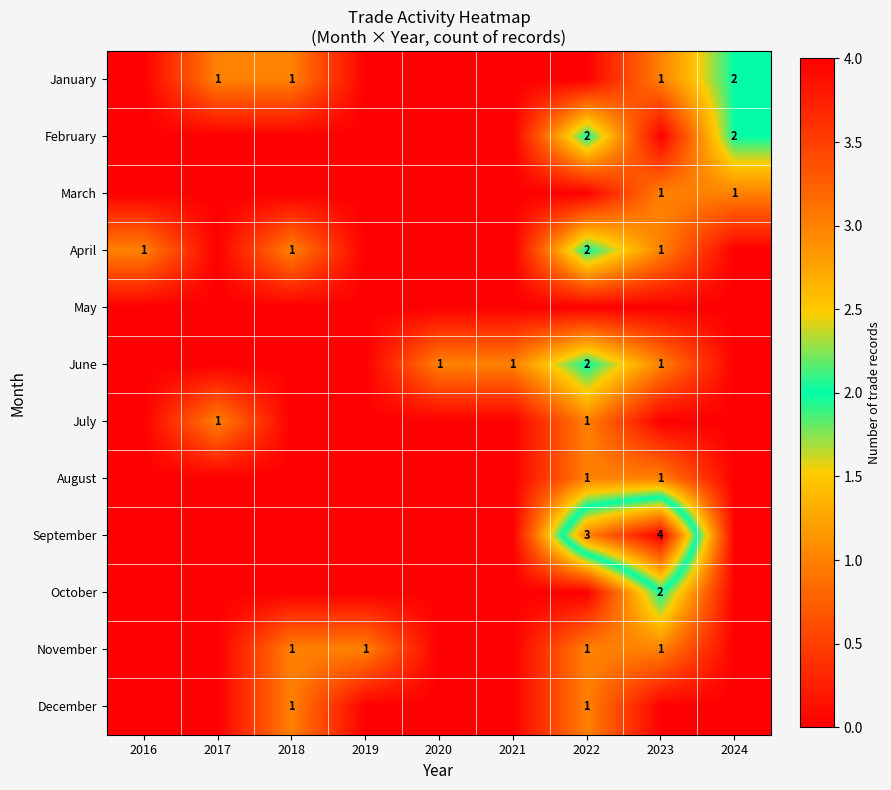

What is the greatest value displayed?

4